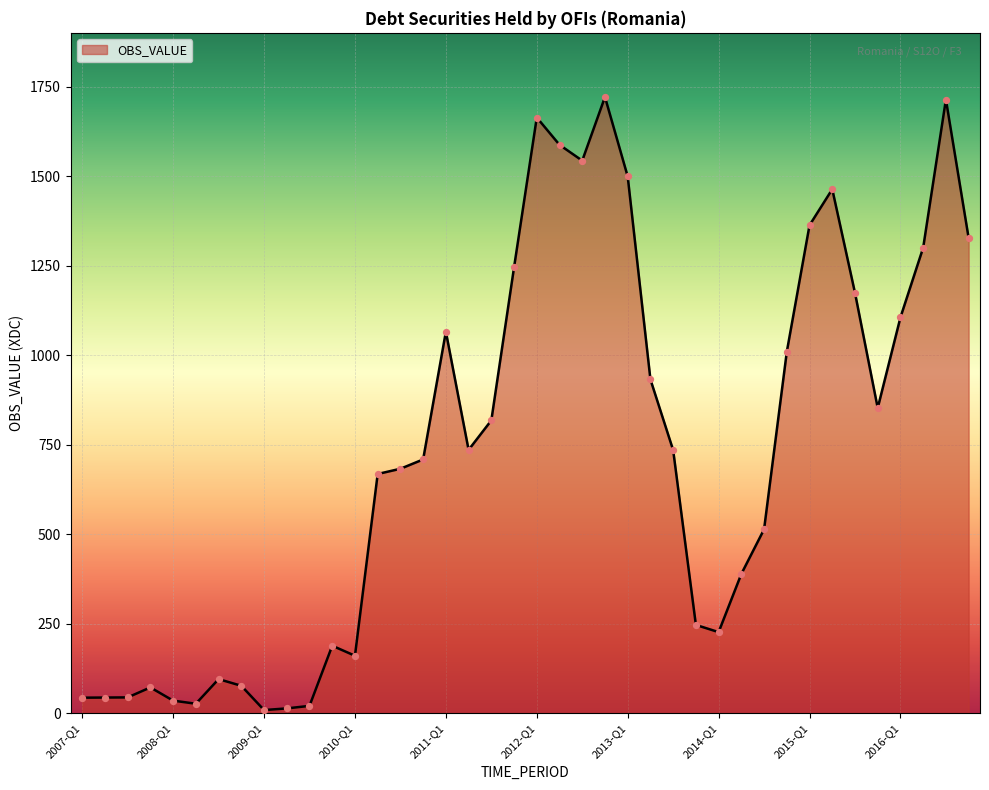

What is the difference between the maximum and minimum values?

1711.7